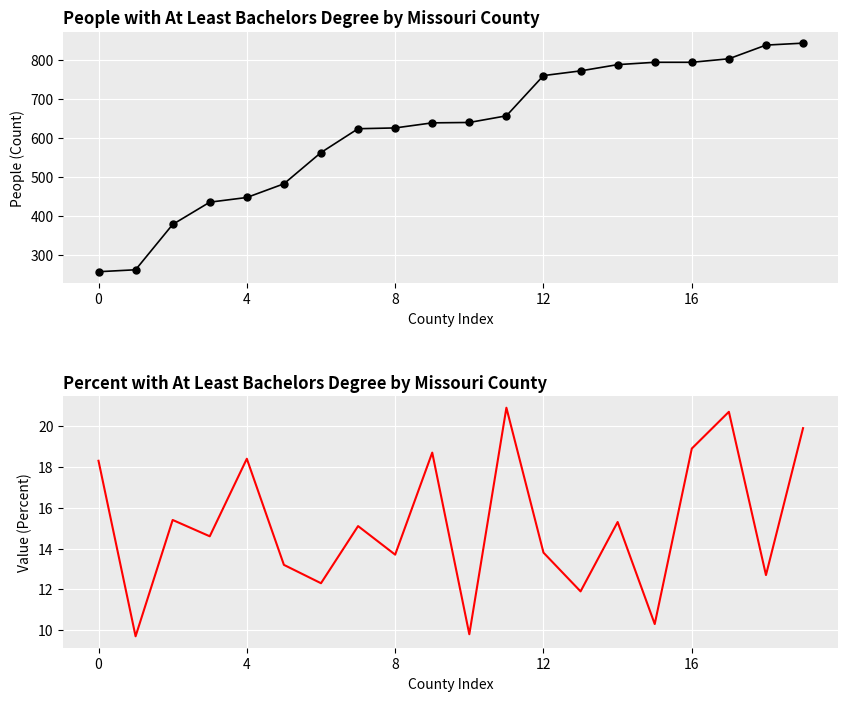

Which has a higher value, 4 or 8?

8